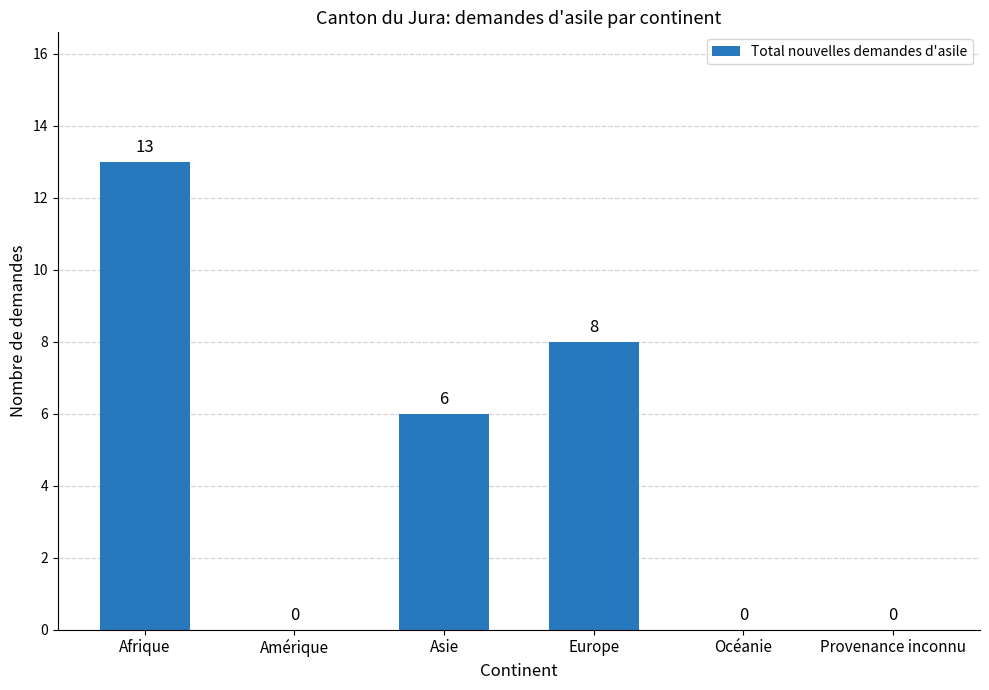

True or false: the data shows 6 at Asie.

True